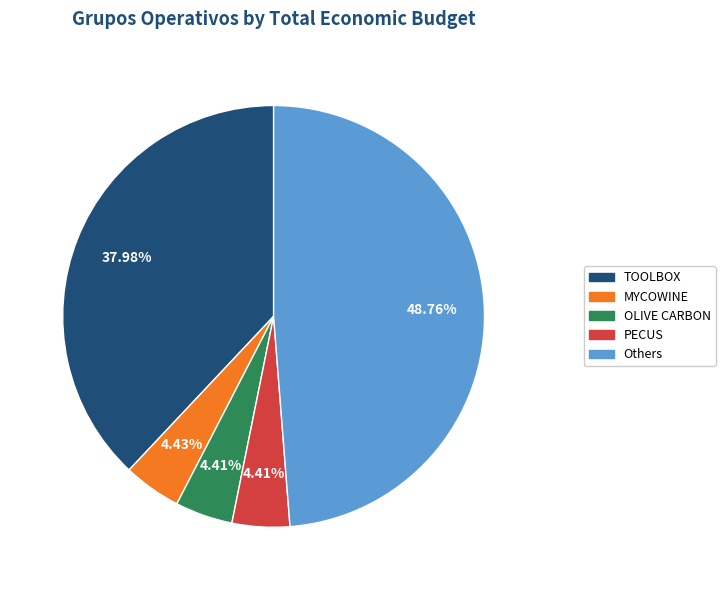

Count the number of slices in the pie.

5